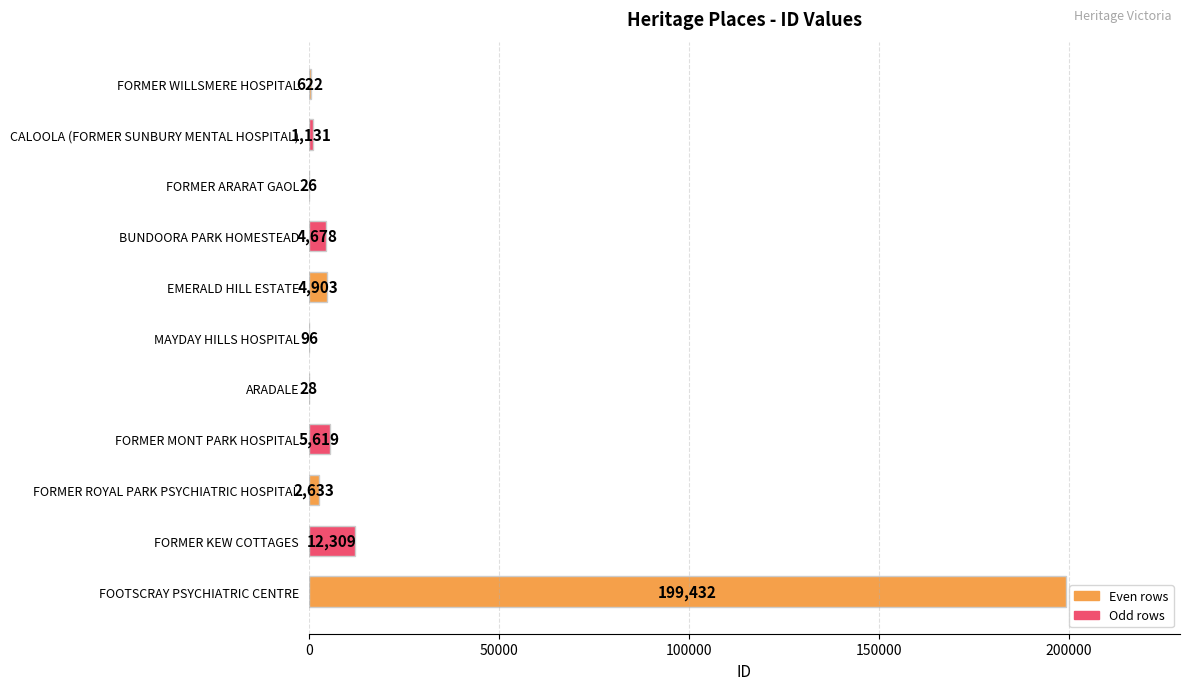

Which has a higher value, FORMER MONT PARK HOSPITAL or FORMER WILLSMERE HOSPITAL?

FORMER MONT PARK HOSPITAL